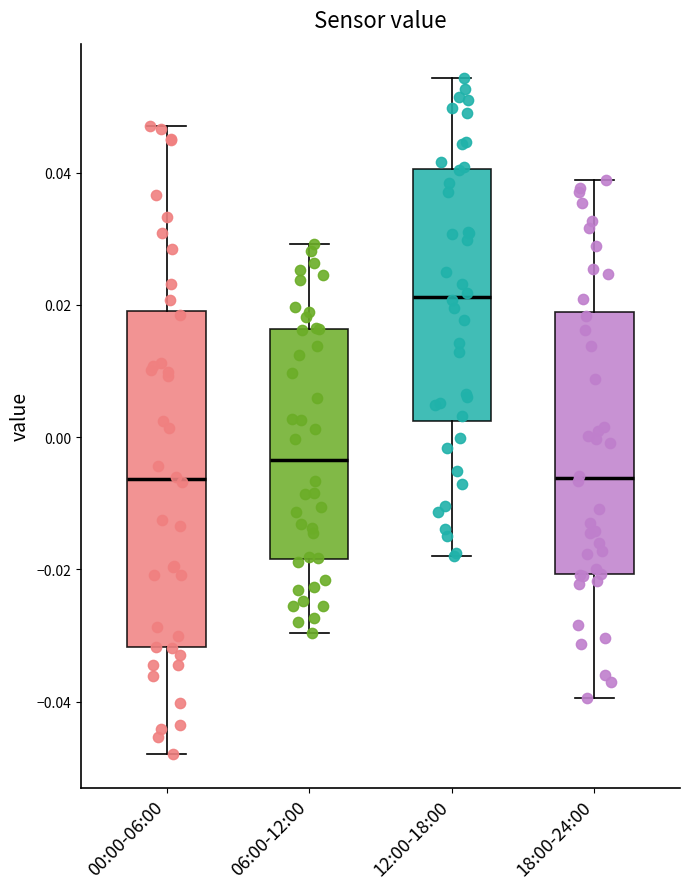

Reading left to right, read every box against the y-axis: the position of its median line, the range the box covers, and the ends of its whiskers. The values are not printed on the chart, so give them approximately, as read against the axis.

00:00-06:00: median -0.006, box -0.032 to 0.020, whiskers -0.048 to 0.046
06:00-12:00: median -0.004, box -0.018 to 0.016, whiskers -0.030 to 0.030
12:00-18:00: median 0.022, box 0.002 to 0.040, whiskers -0.018 to 0.054
18:00-24:00: median -0.006, box -0.020 to 0.018, whiskers -0.040 to 0.038